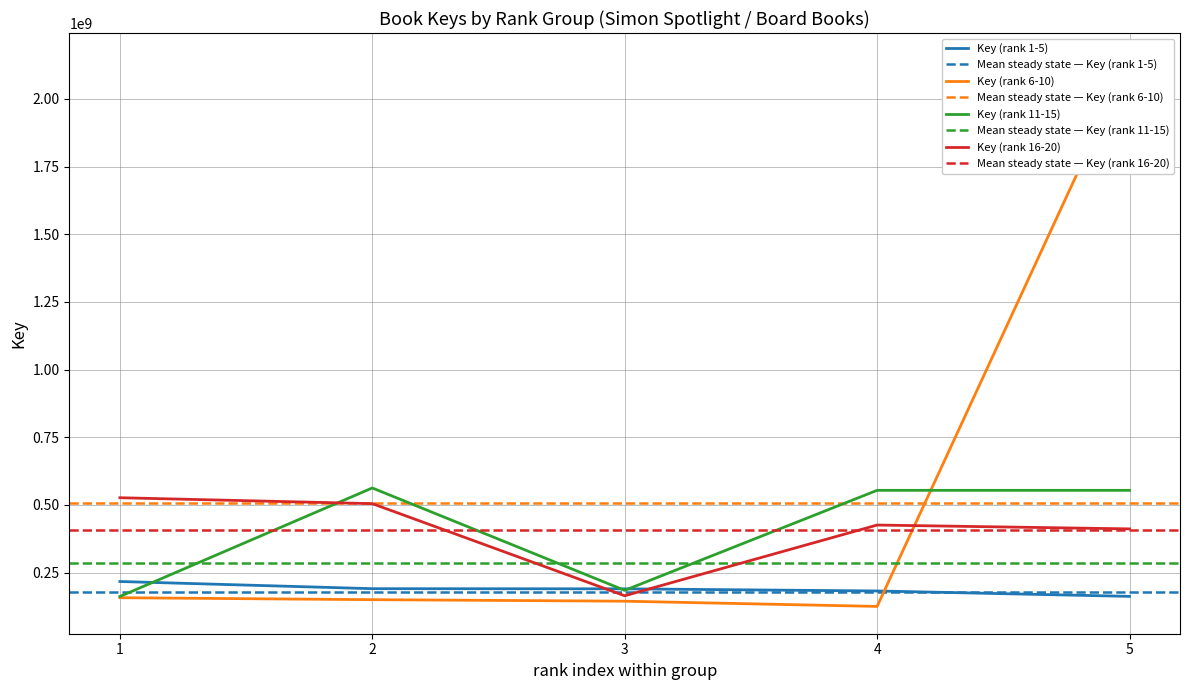

How many interior local peaks does the Key (rank 16-20) series have?

1